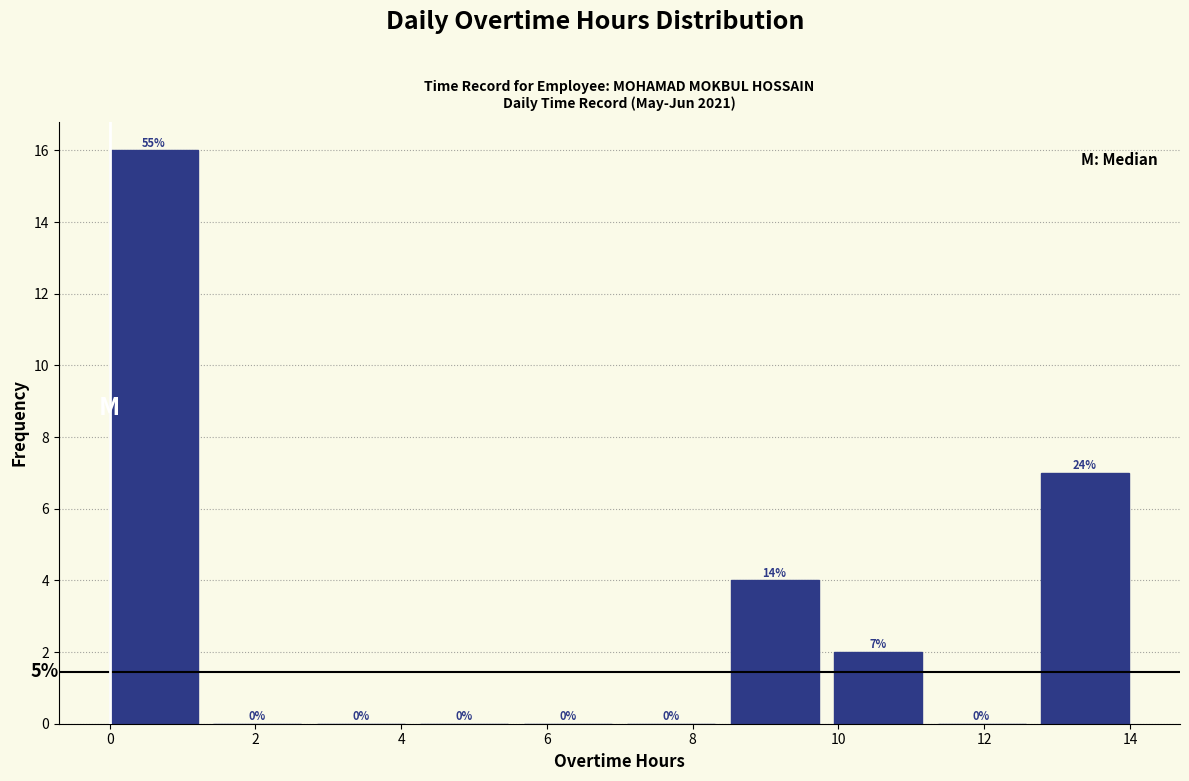

Which range on the x-axis has the tallest bar?

0.00 to 1.42